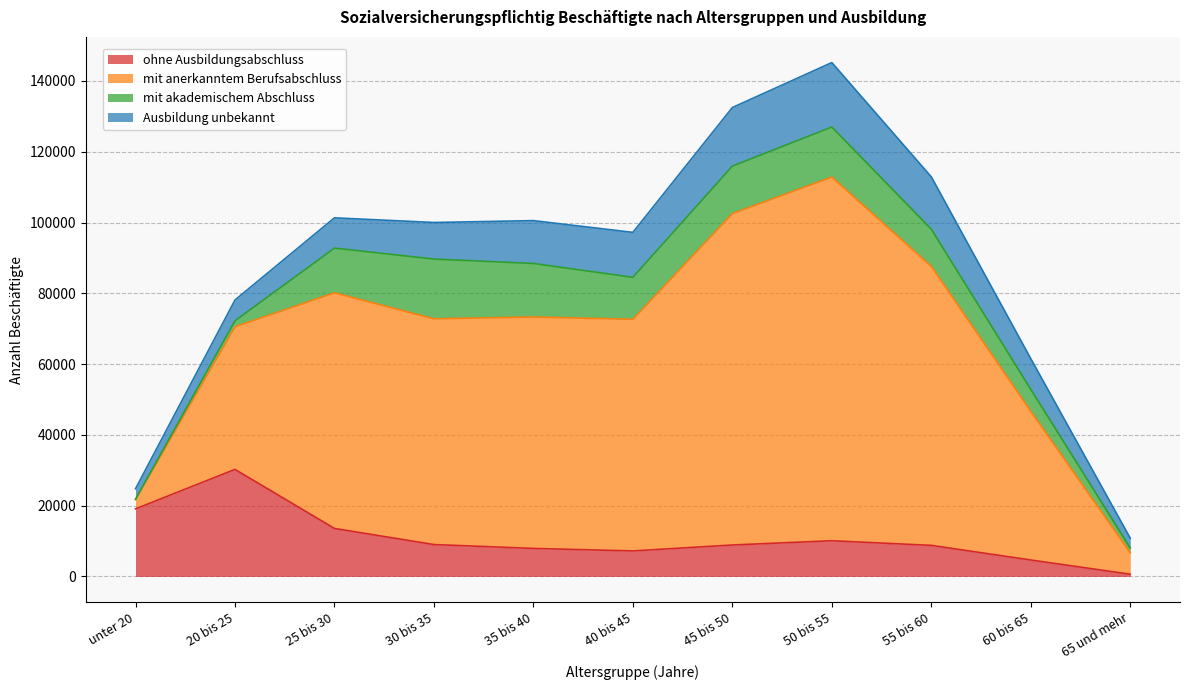

How many data points in ohne Ausbildungsabschluss are less than 8888?

5